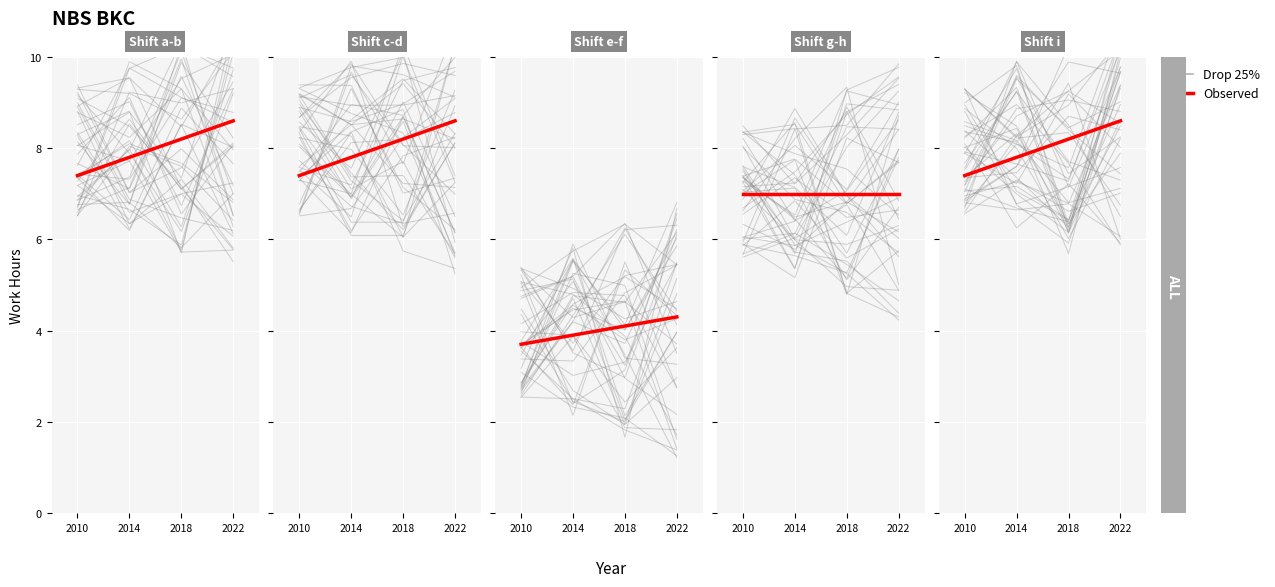

True or false: Observed and Drop 25% intersect in this chart.

False